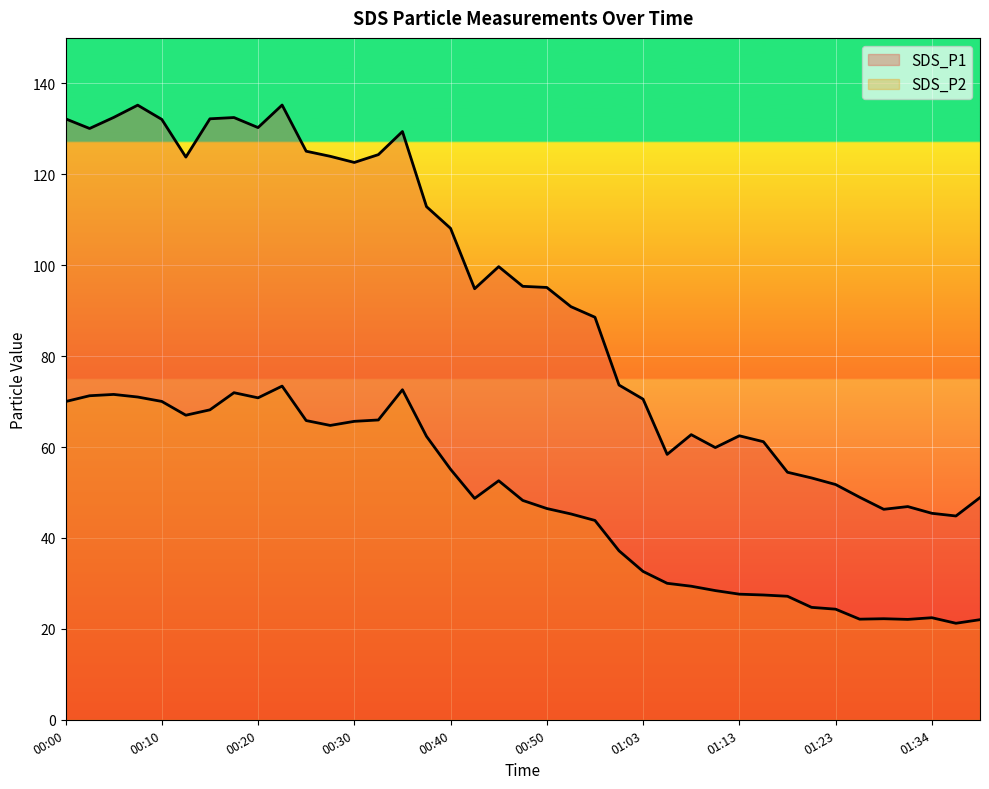

What are all the series names shown in the legend?

SDS_P1, SDS_P2